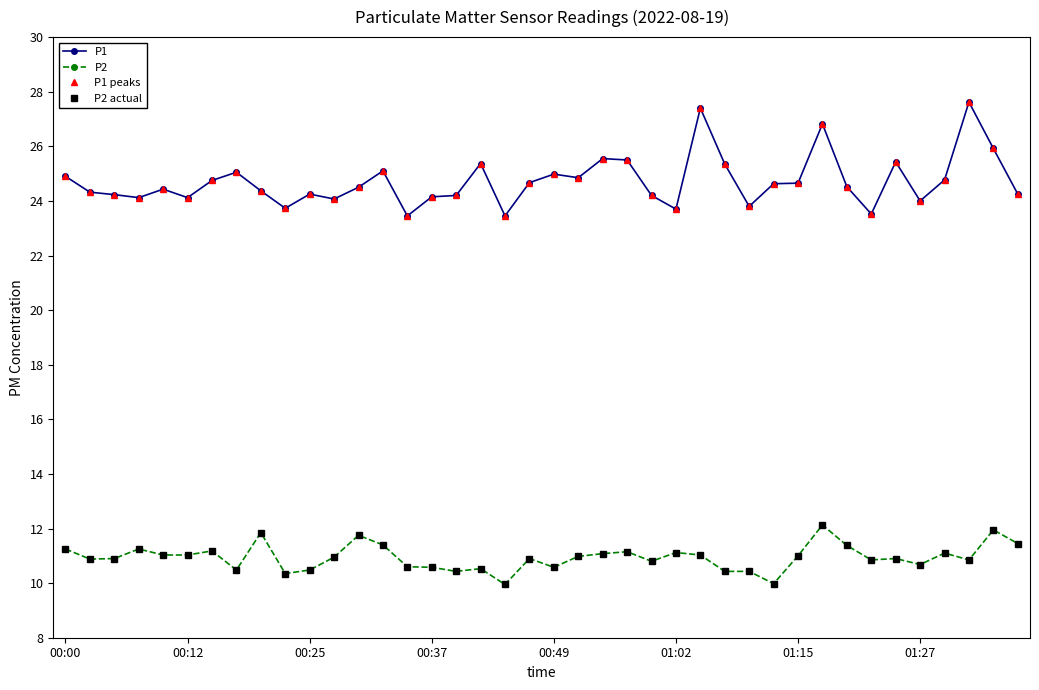

Does the chart have visible grid lines?

No